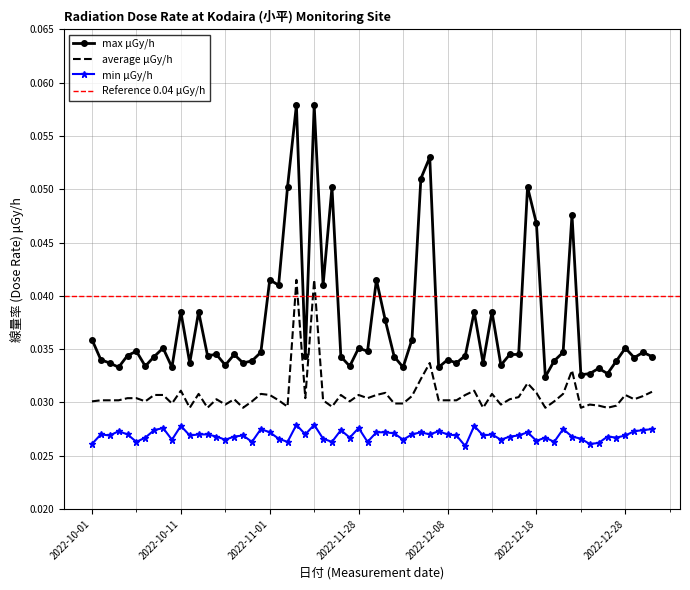

What are all the series names shown in the legend?

max μGy/h, average μGy/h, min μGy/h